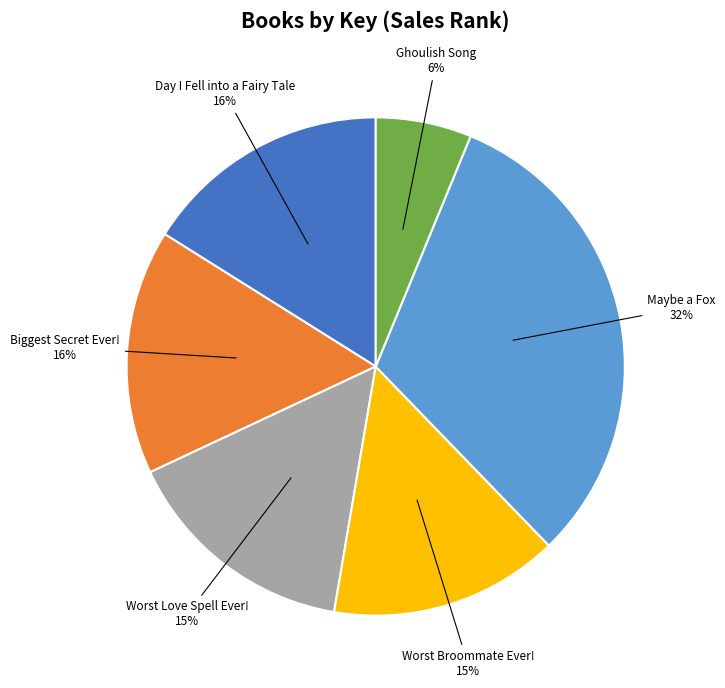

To the nearest percent, what is the average slice percentage?

17%